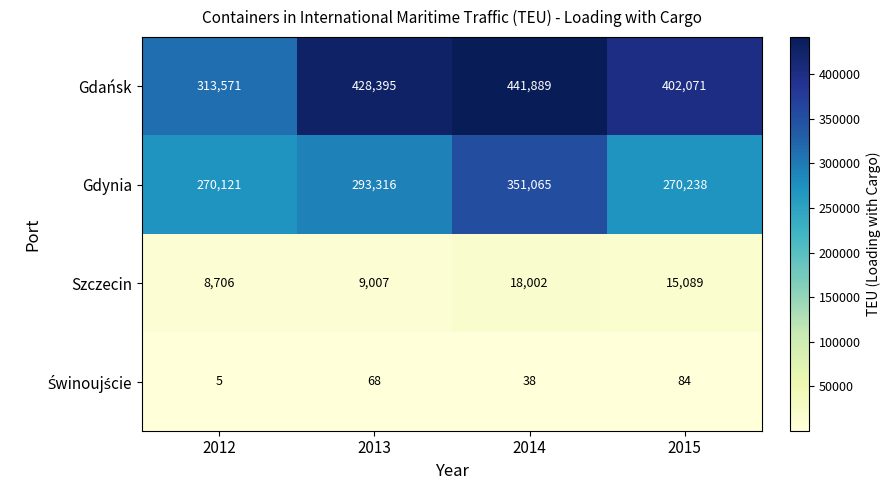

What is the total value across all series at 2015?

687482